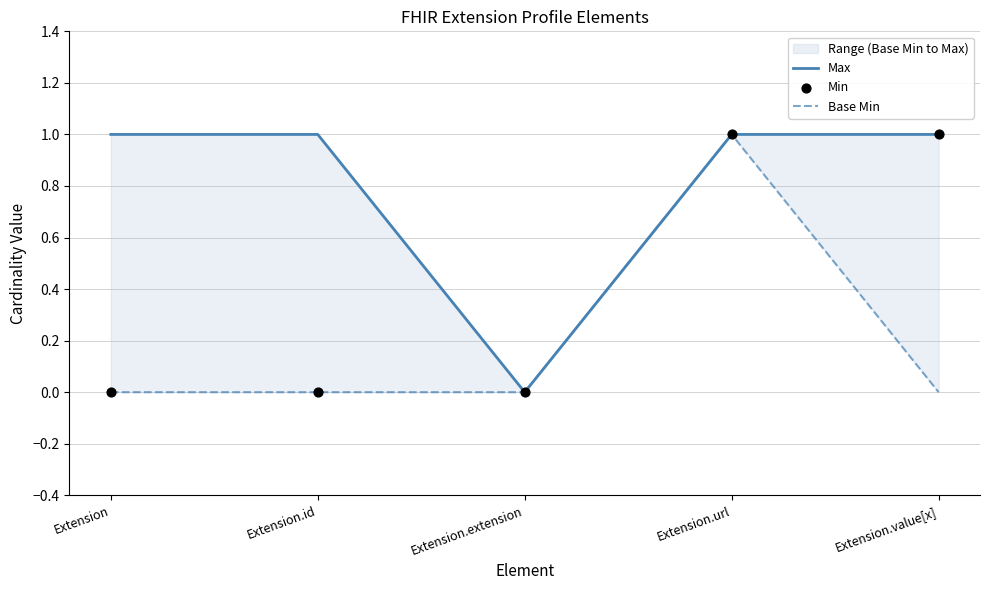

Which series contains the lowest Y value?

Max